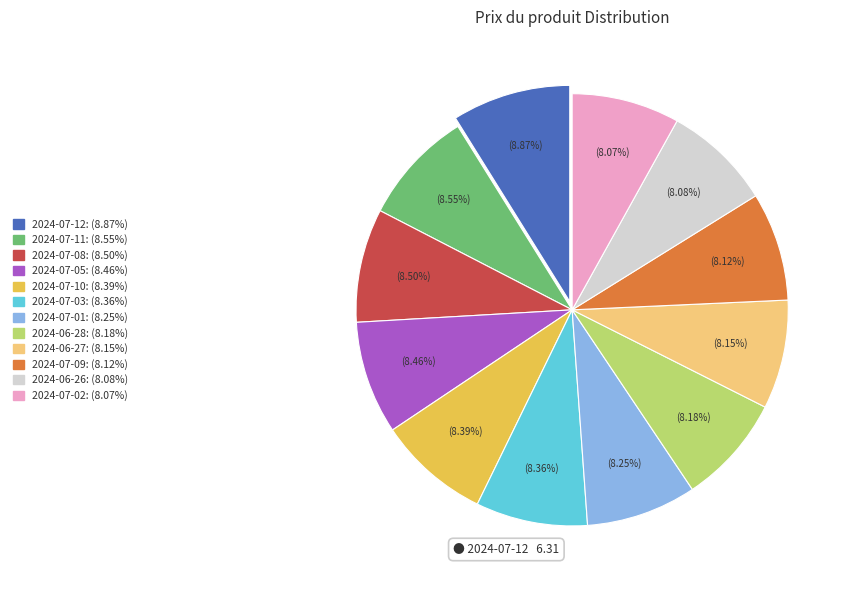

Is there a majority slice in this chart?

No